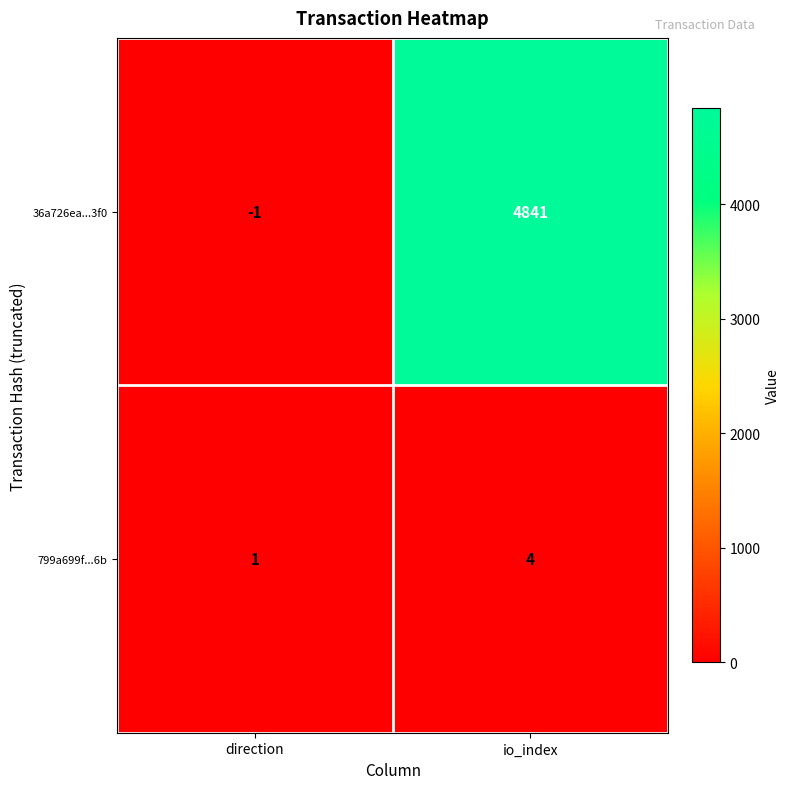

At how many categories does at least one series exceed 975?

1